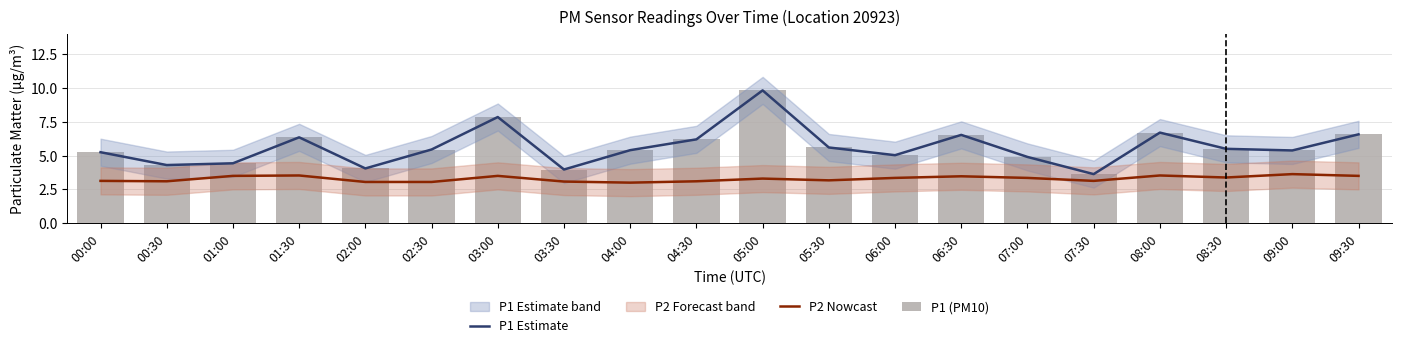

What is the difference between the second highest and second lowest values in the P1 (PM10) series?

3.9